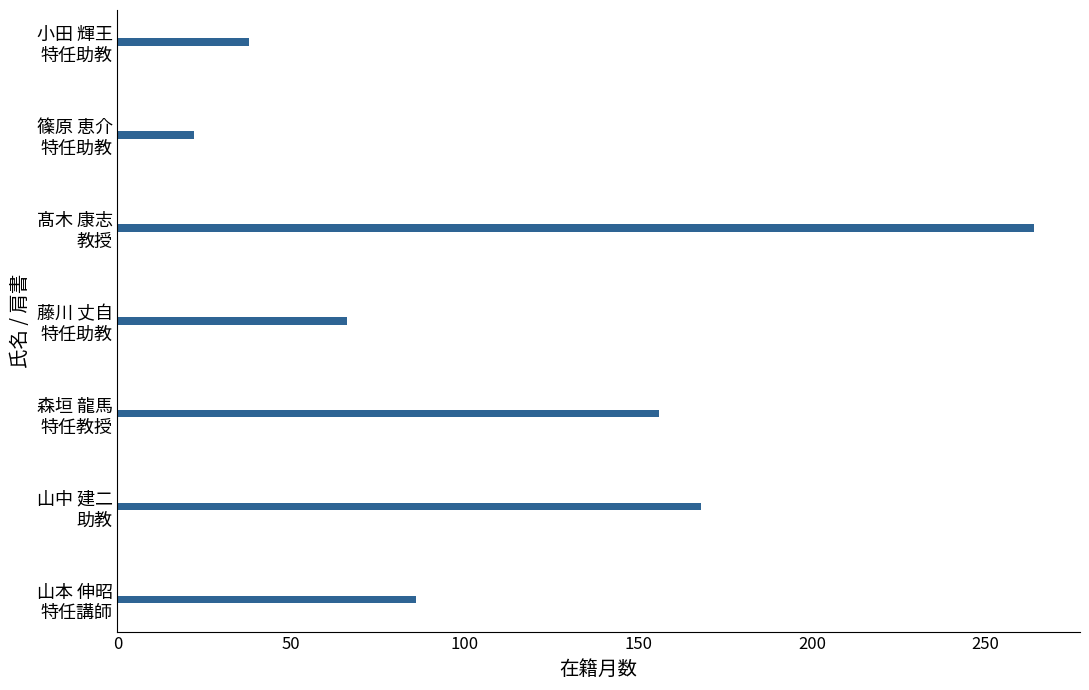

Reading top to bottom, extract all data points from this chart.

38	22	264	66	156	168	86